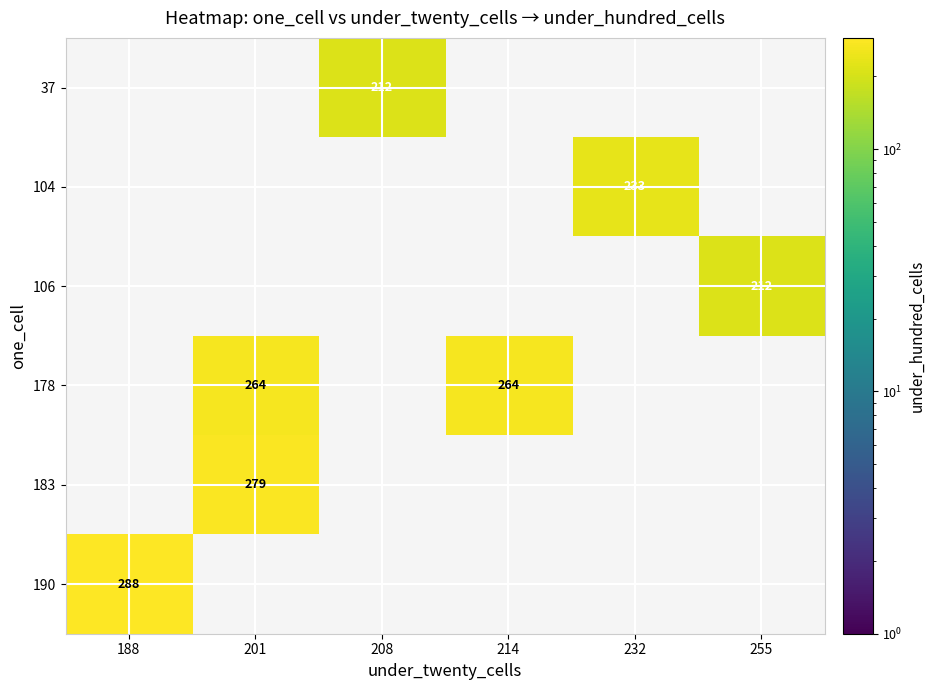

Is it true that 106 equals 46 at 255?

False